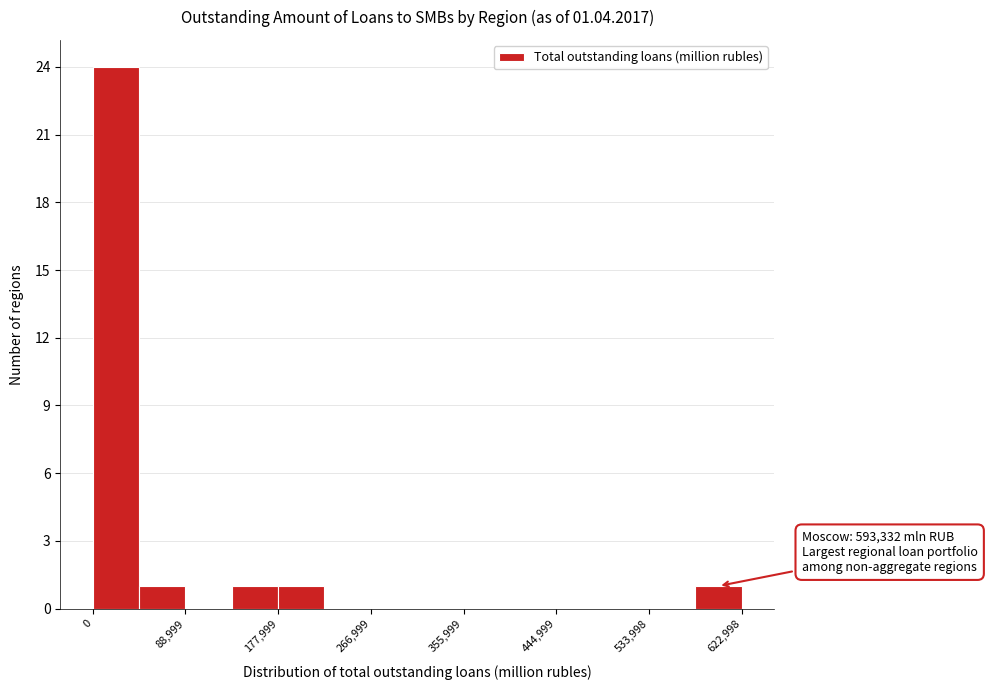

Which range on the x-axis has the tallest bar?

0 to 40000